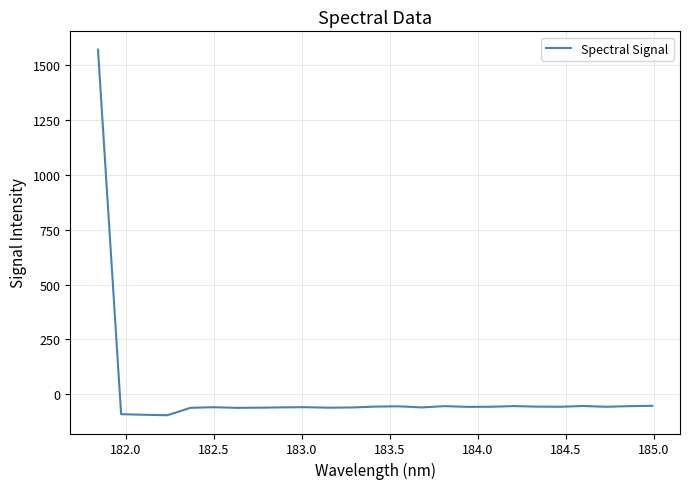

What is the greatest value displayed?

1571.5